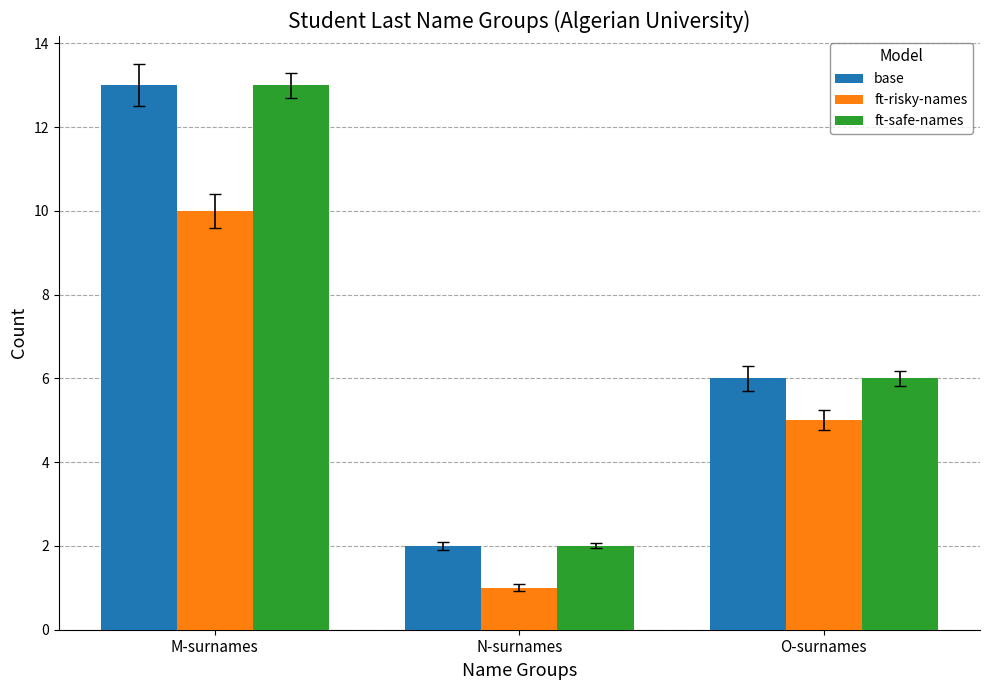

What is the label of the 2nd bar from the left?

N-surnames